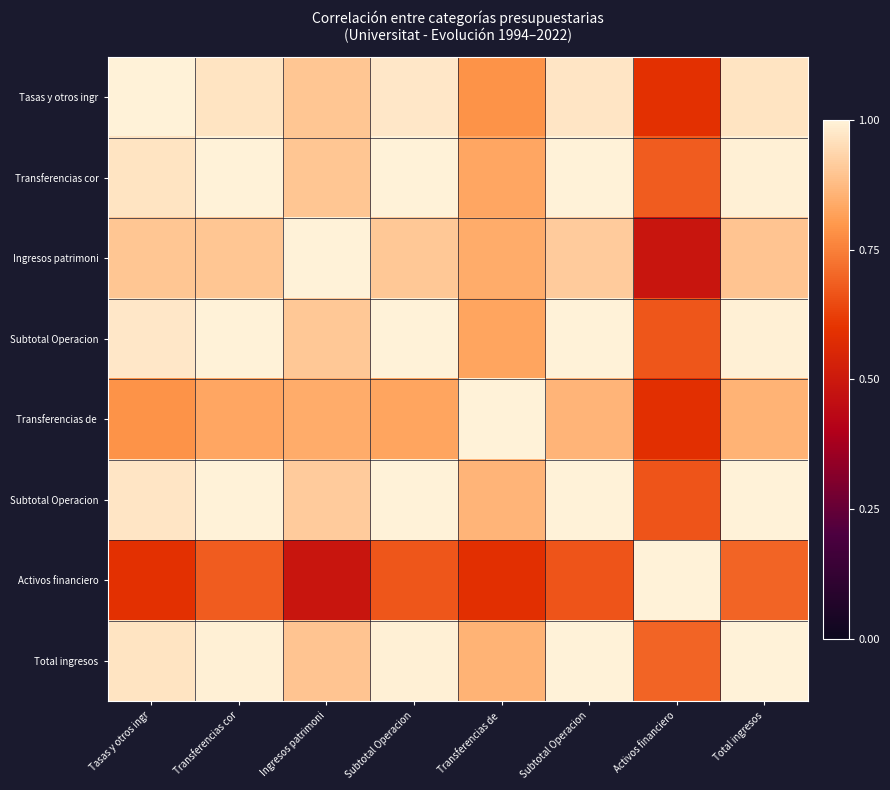

Between Subtotal Operacion and Tasas y otros ingr, which is larger?

Tasas y otros ingr